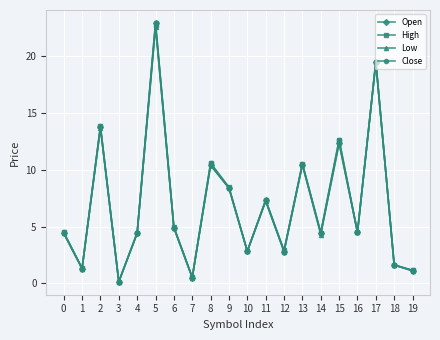

Is this an area chart (filled region under the line)?

No